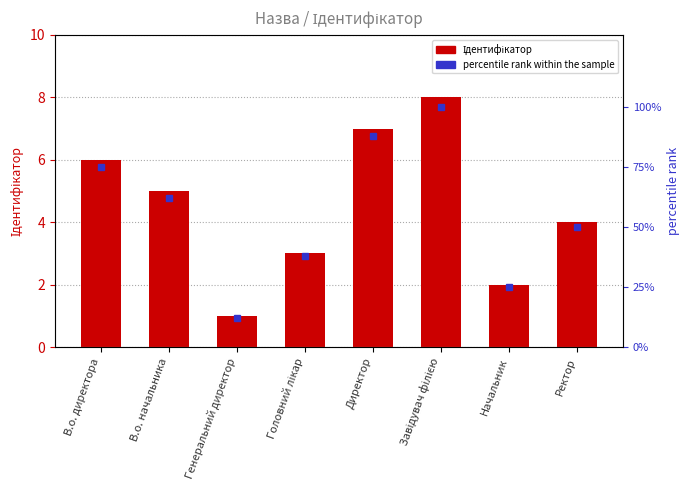

What is the label of the 1st bar from the right?

Ректор